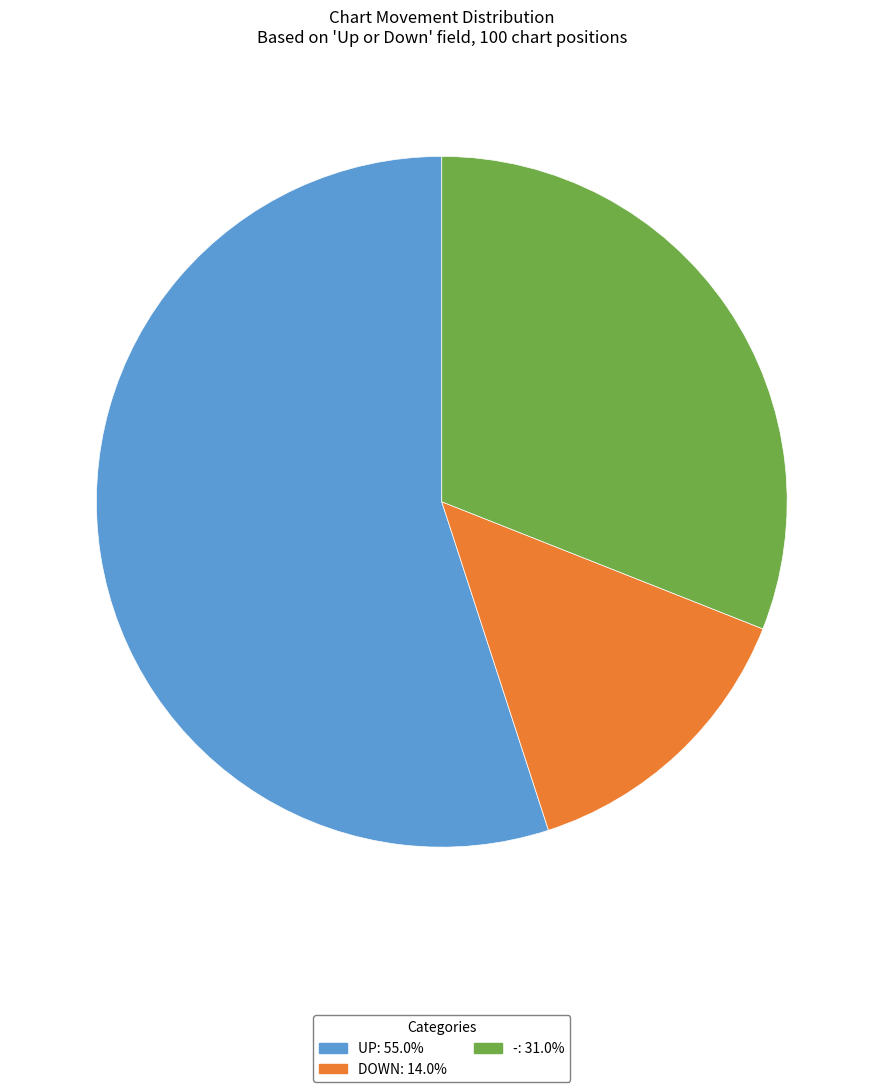

Is there a majority slice in this chart?

Yes